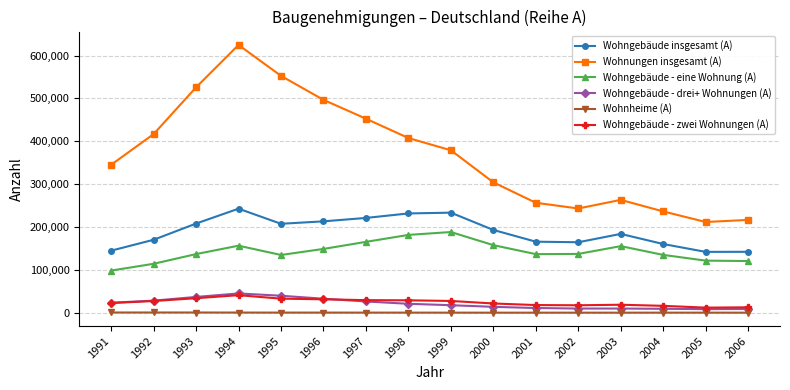

How many lines are shown in the chart?

6